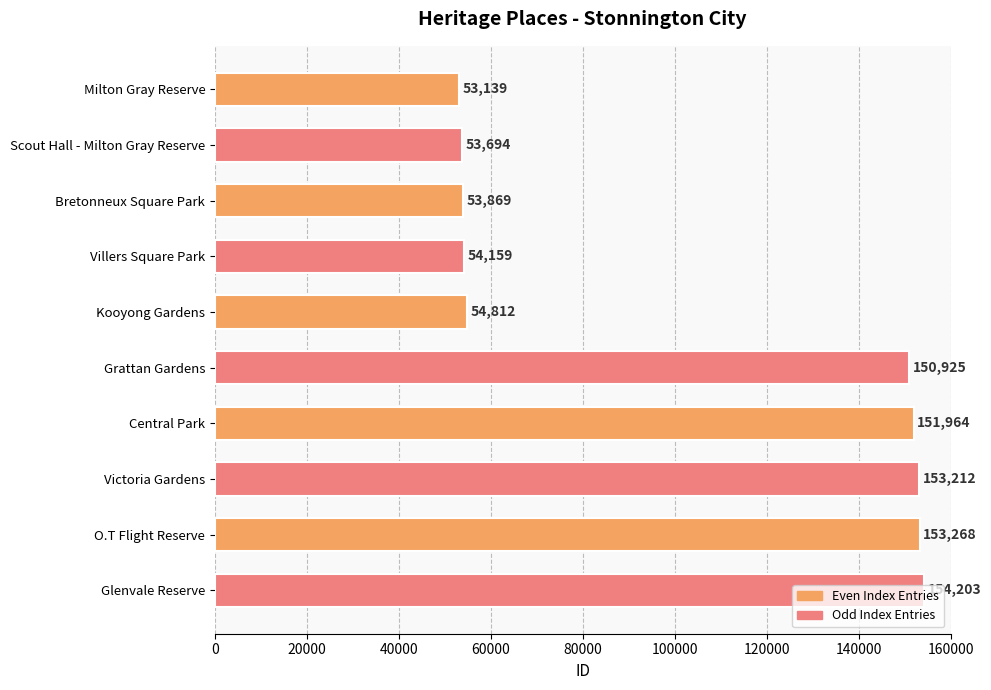

Rank the categories by value from highest to lowest.

Glenvale Reserve, O.T Flight Reserve, Victoria Gardens, Central Park, Grattan Gardens, Kooyong Gardens, Villers Square Park, Bretonneux Square Park, Scout Hall - Milton Gray Reserve, Milton Gray Reserve